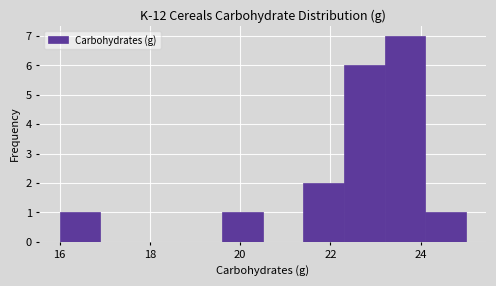

How tall is the bar that spans 19.6 to 20.5 on the x-axis? Neither the bar edges nor the heights are printed on the chart, so give them approximately, as read against the axes.

1